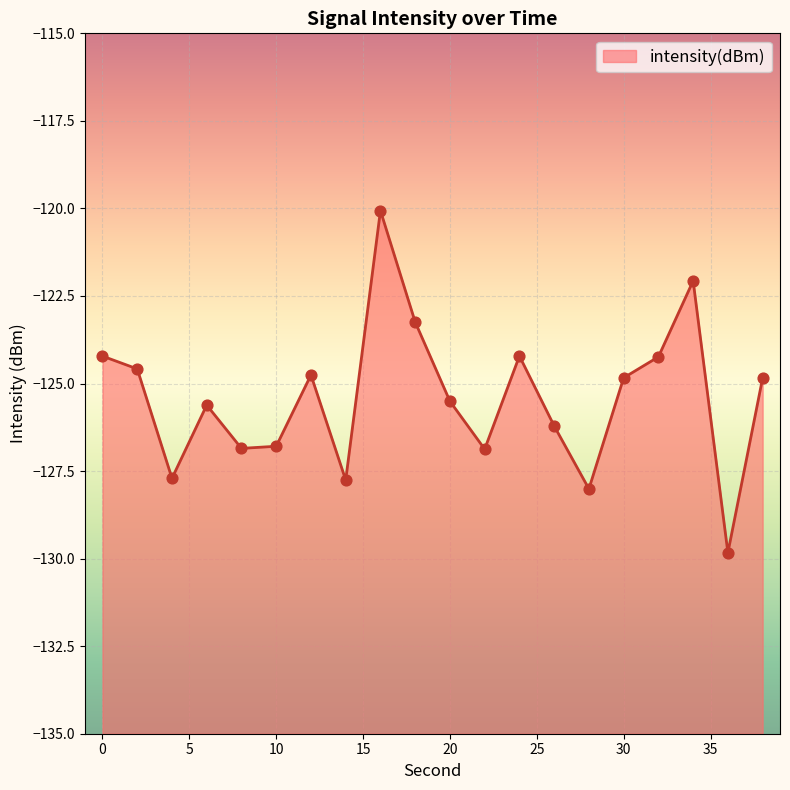

Which has a higher value, 28 or 14?

14